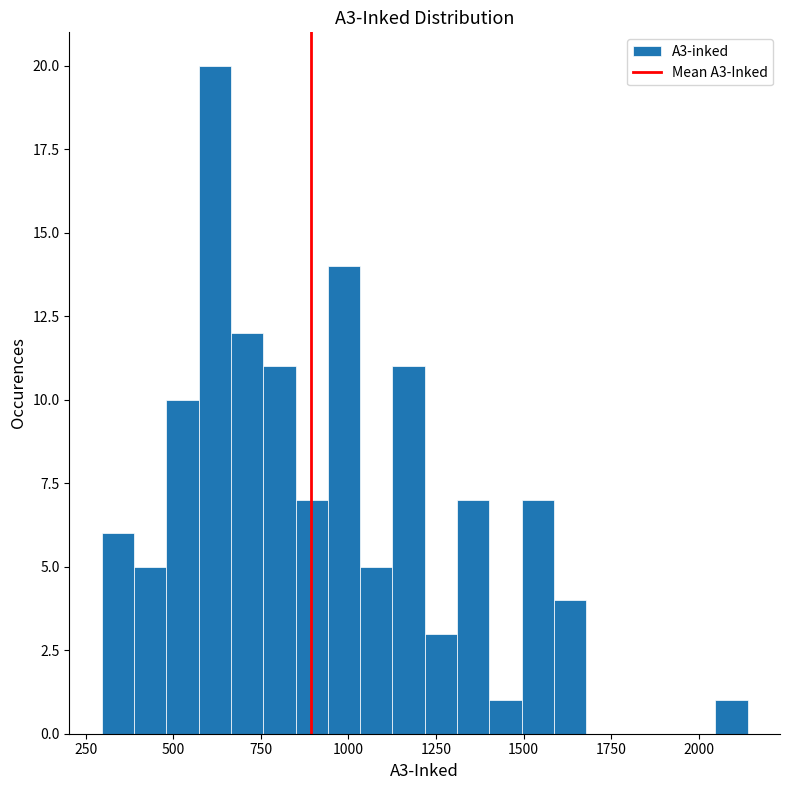

Read against the x-axis, roughly where is the centre of the tallest bar?

600